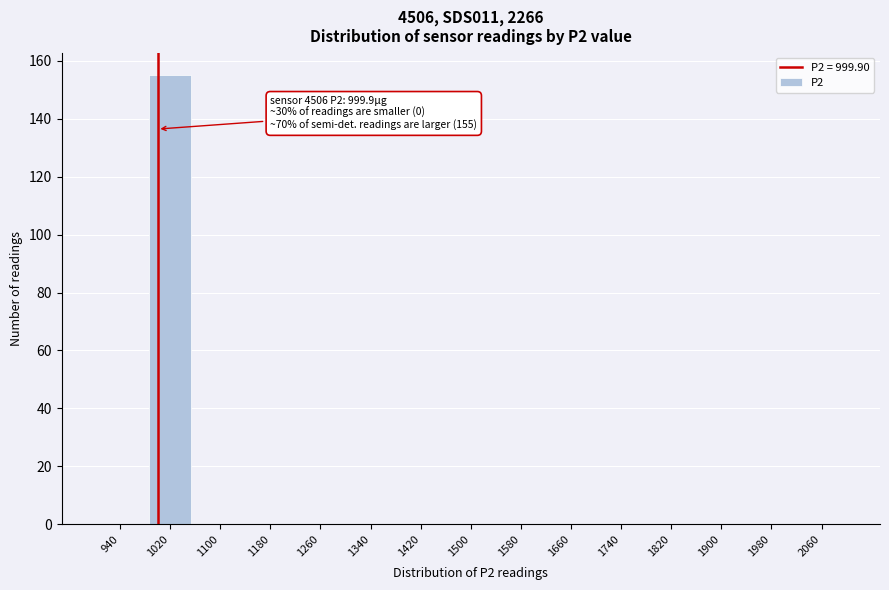

Over which range of the x-axis is the bar tallest?

980 to 1060